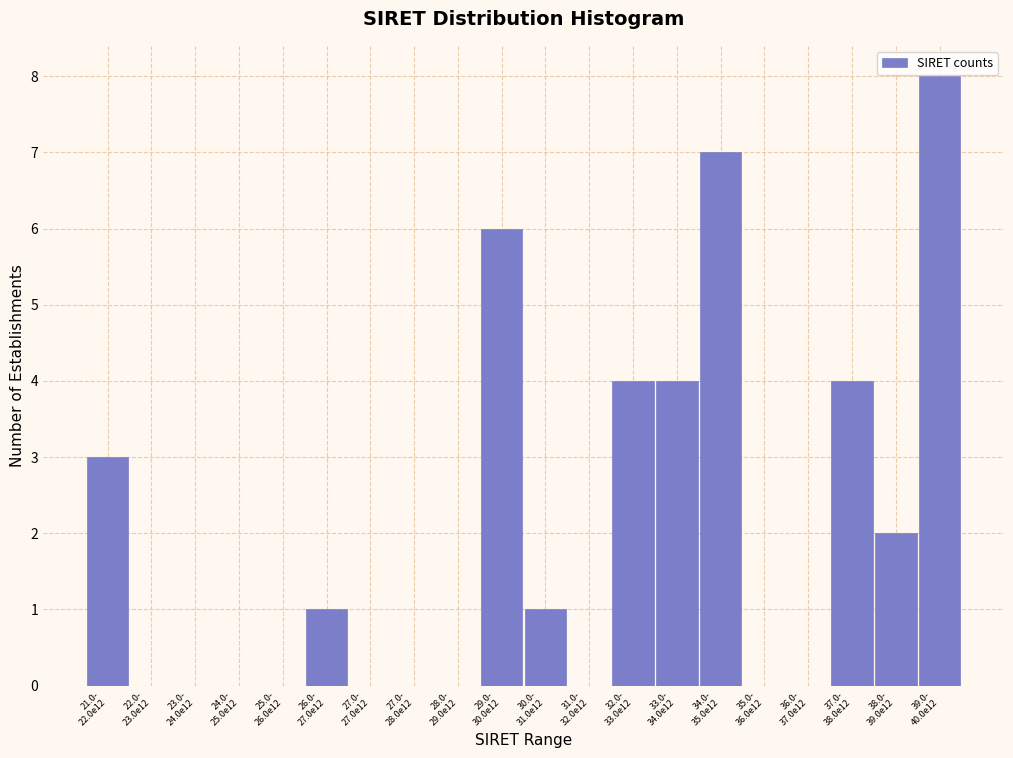

What is the greatest value displayed?

8